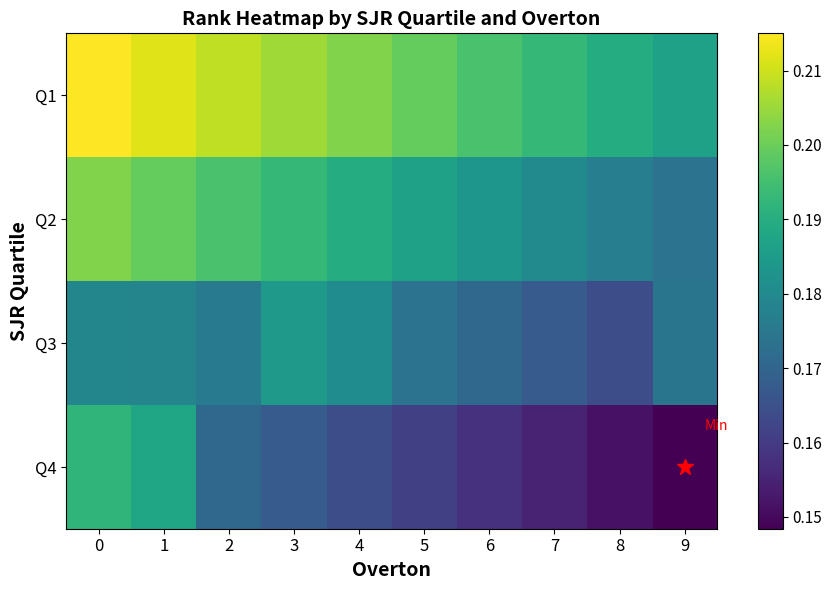

Reading left to right, transcribe all the data shown in this chart.

Q1: 0=0.2	1=0.2	2=0.2	3=0.2	4=0.2	5=0.2	6=0.2	7=0.2	8=0.2	9=0.2
Q2: 0=0.2	1=0.2	2=0.2	3=0.2	4=0.2	5=0.2	6=0.2	7=0.2	8=0.2	9=0.2
Q3: 0=0.2	1=0.2	2=0.2	3=0.2	4=0.2	5=0.2	6=0.2	7=0.2	8=0.2	9=0.2
Q4: 0=0.2	1=0.2	2=0.2	3=0.2	4=0.2	5=0.2	6=0.2	7=0.2	8=0.2	9=0.1